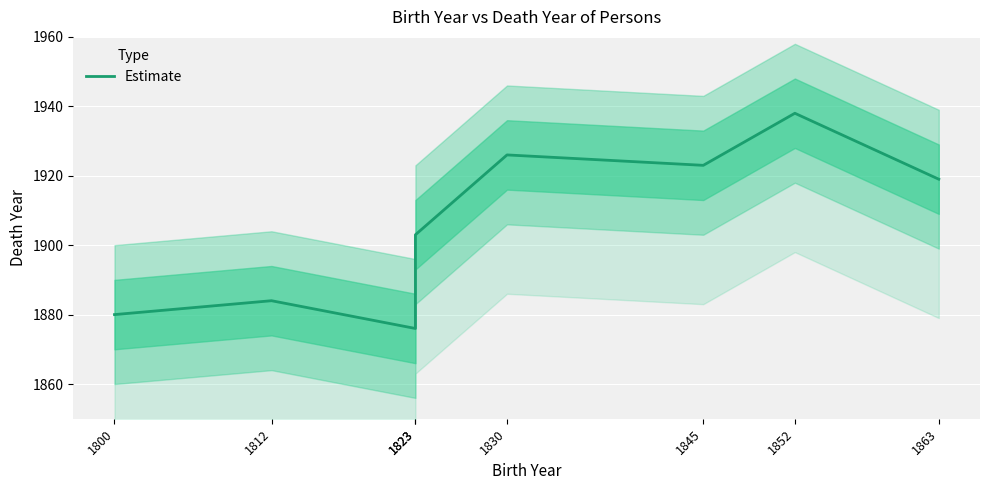

How many data points are above 1919?

3